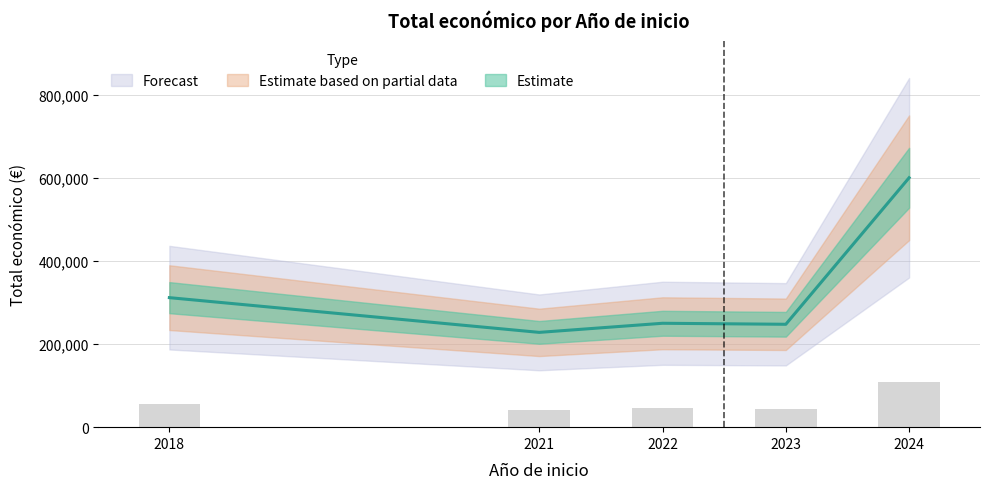

What is the sum of all values?

1636941